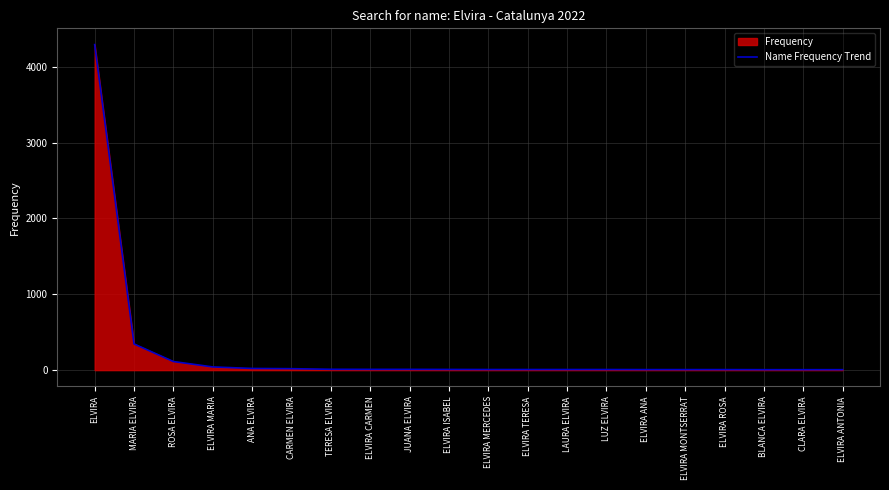

Rank the categories by value from lowest to highest.

BLANCA ELVIRA, CLARA ELVIRA, ELVIRA ANTONIA, ELVIRA ANA, ELVIRA MONTSERRAT, ELVIRA ROSA, ELVIRA MERCEDES, ELVIRA TERESA, LAURA ELVIRA, LUZ ELVIRA, ELVIRA ISABEL, ELVIRA CARMEN, JUANA ELVIRA, TERESA ELVIRA, CARMEN ELVIRA, ANA ELVIRA, ELVIRA MARIA, ROSA ELVIRA, MARIA ELVIRA, ELVIRA